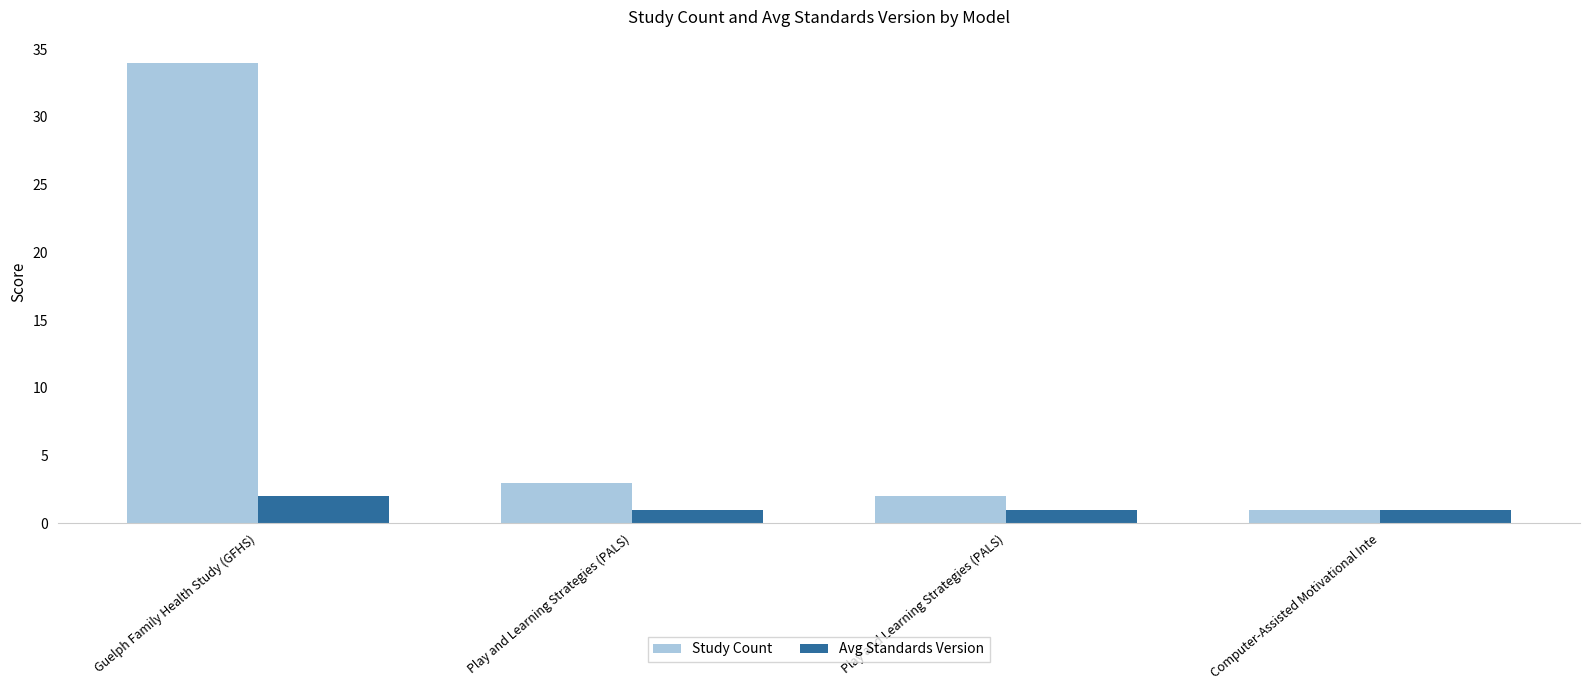

What are all the series names shown in the legend?

Study Count, Avg Standards Version